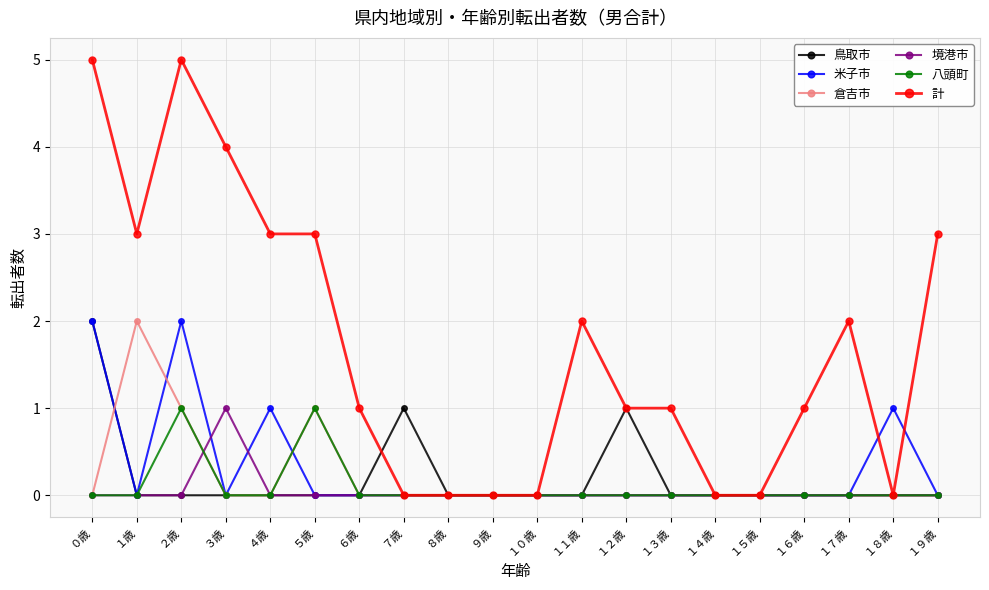

Reading left to right, extract all data points from this chart.

鳥取市: 2	0	0	0	0	0	0	1	0	0	0	0	1	0	0	0	0	0	0	0
米子市: 2	0	2	0	1	0	0	0	0	0	0	0	0	0	0	0	0	0	1	0
倉吉市: 0	2	1	0	0	1	0	0	0	0	0	0	0	0	0	0	0	0	0	0
境港市: 0	0	0	1	0	0	0	0	0	0	0	0	0	0	0	0	0	0	0	0
八頭町: 0	0	1	0	0	1	0	0	0	0	0	0	0	0	0	0	0	0	0	0
計: 5	3	5	4	3	3	1	0	0	0	0	2	1	1	0	0	1	2	0	3